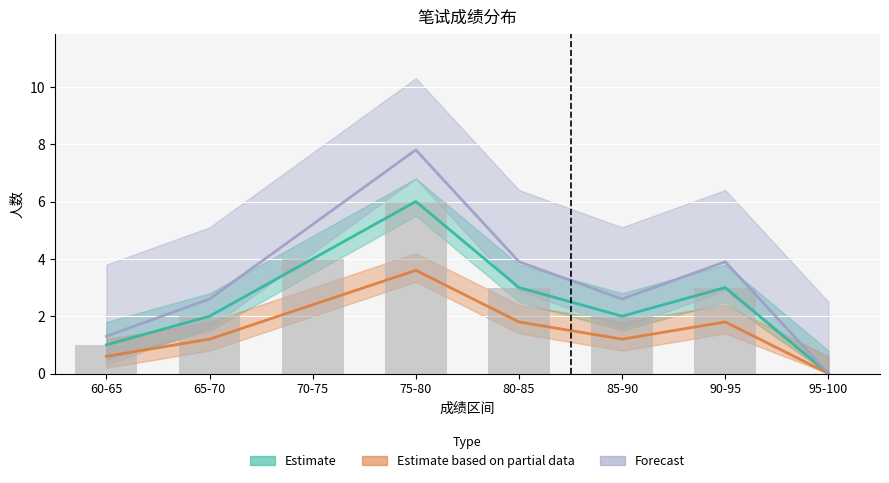

Reading right to left, transcribe all the data shown in this chart.

Estimate: 95-100=0.0	90-95=3.0	85-90=2.0	80-85=3.0	75-80=6.0	70-75=4.0	65-70=2.0	60-65=1.0
Estimate based on partial data: 95-100=0.0	90-95=1.8	85-90=1.2	80-85=1.8	75-80=3.6	70-75=2.4	65-70=1.2	60-65=0.6
Forecast: 95-100=0.0	90-95=3.9	85-90=2.6	80-85=3.9	75-80=7.8	70-75=5.2	65-70=2.6	60-65=1.3